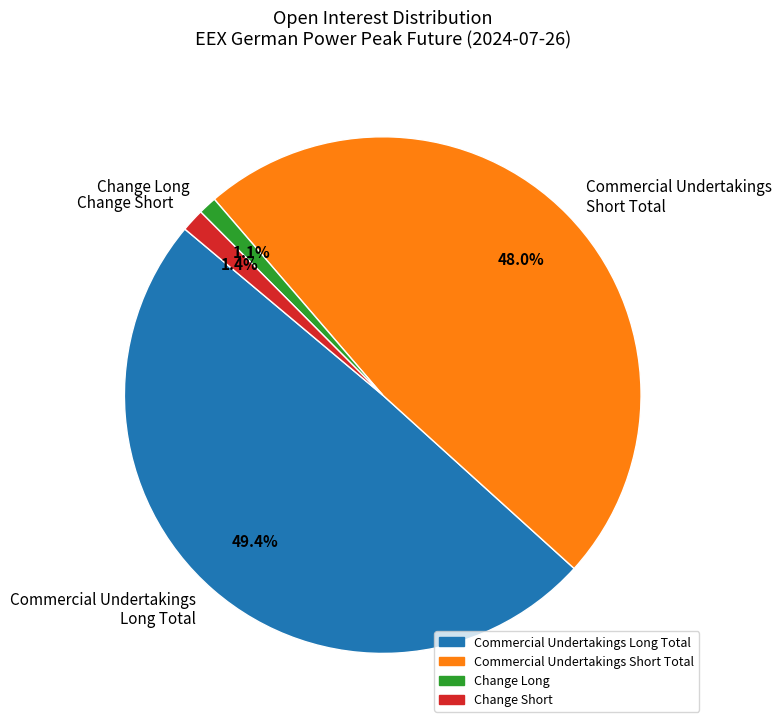

To the nearest percent, what is the average slice percentage?

25%